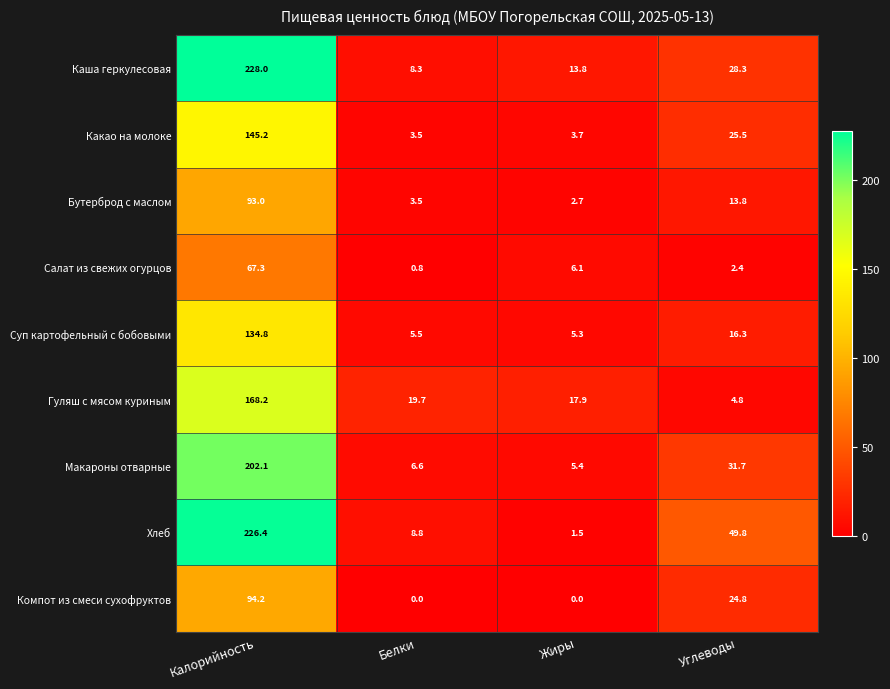

Which series has the largest total across all categories?

Хлеб